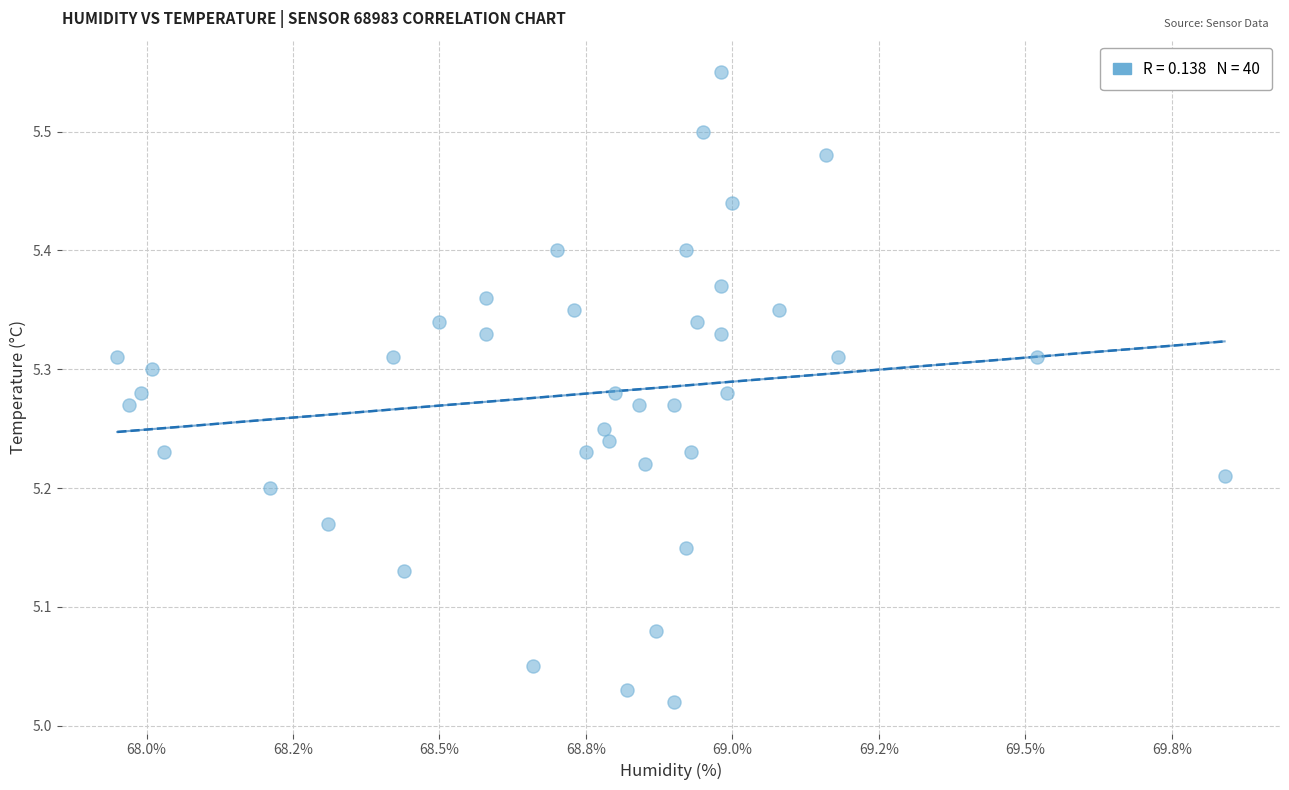

What is the range of Y values (max minus min)?

0.5